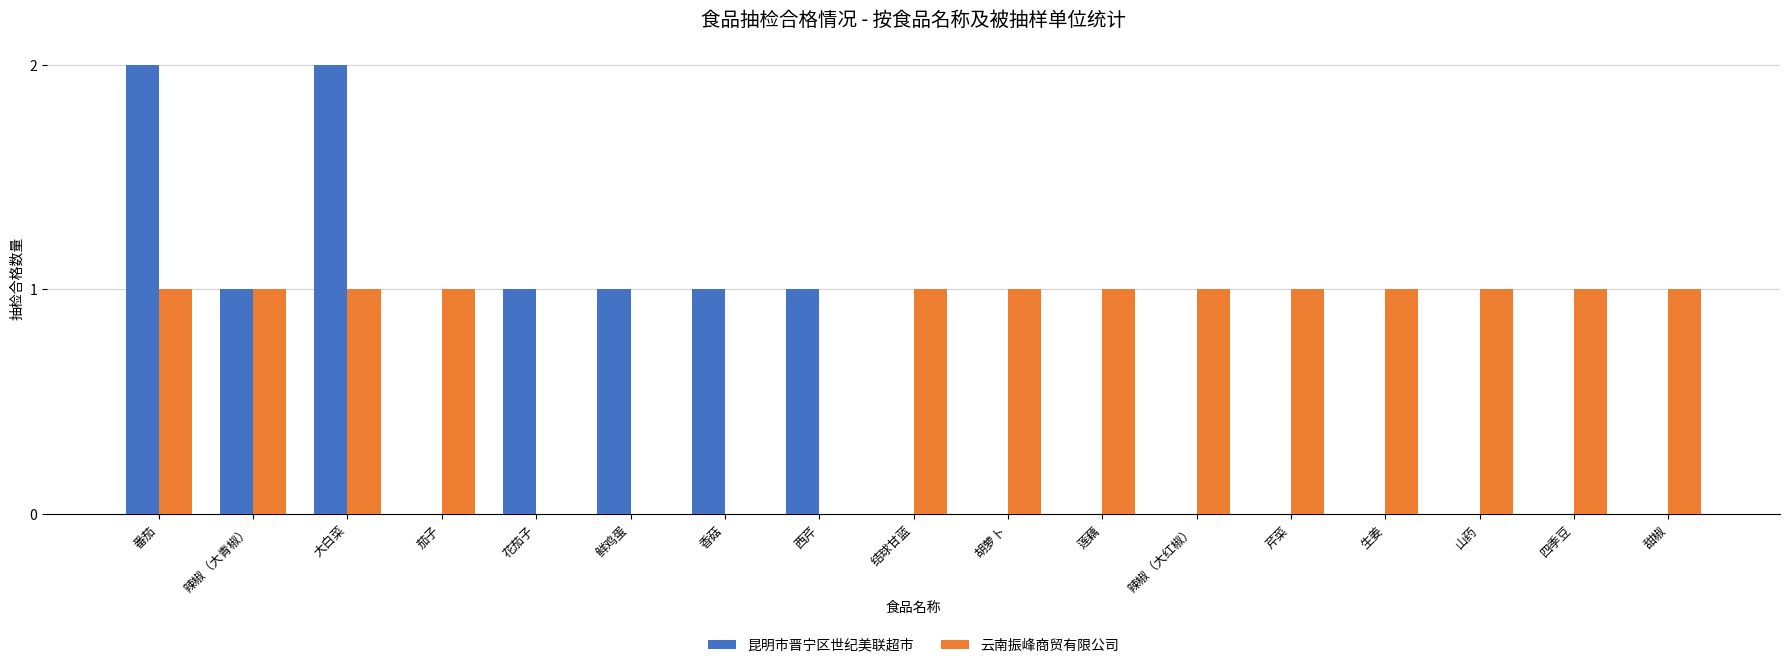

The 昆明市晋宁区世纪美联超市 series shows -1 at 甜椒. True or false?

False